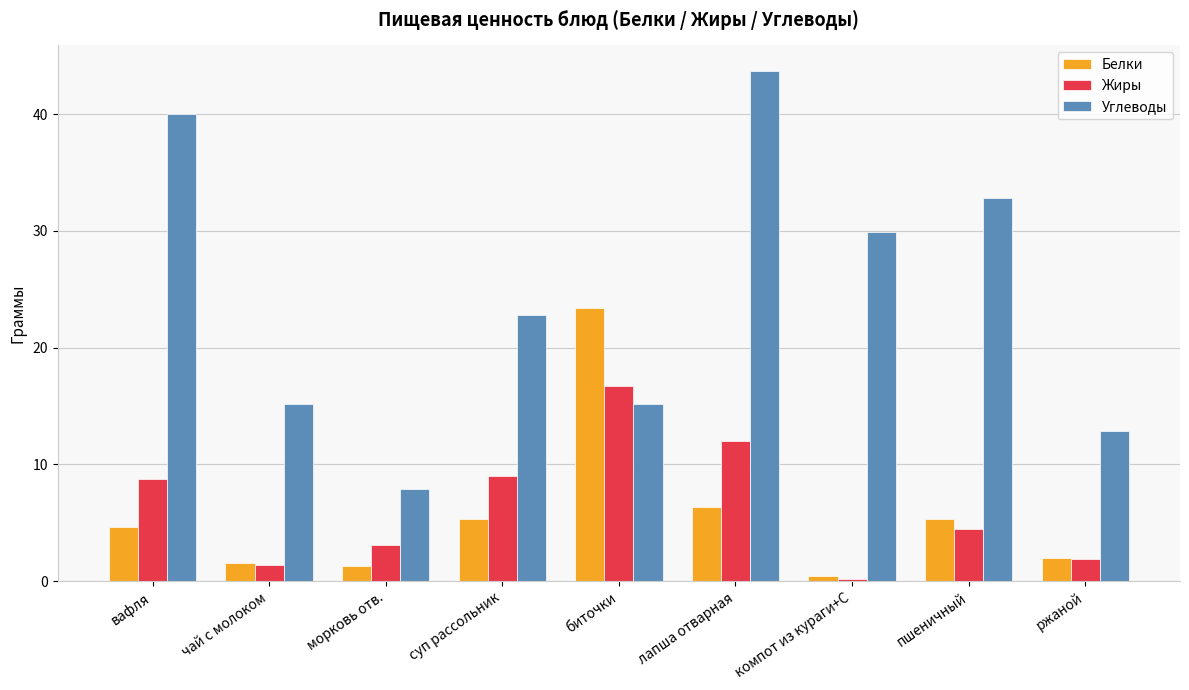

Are the bars horizontal?

No